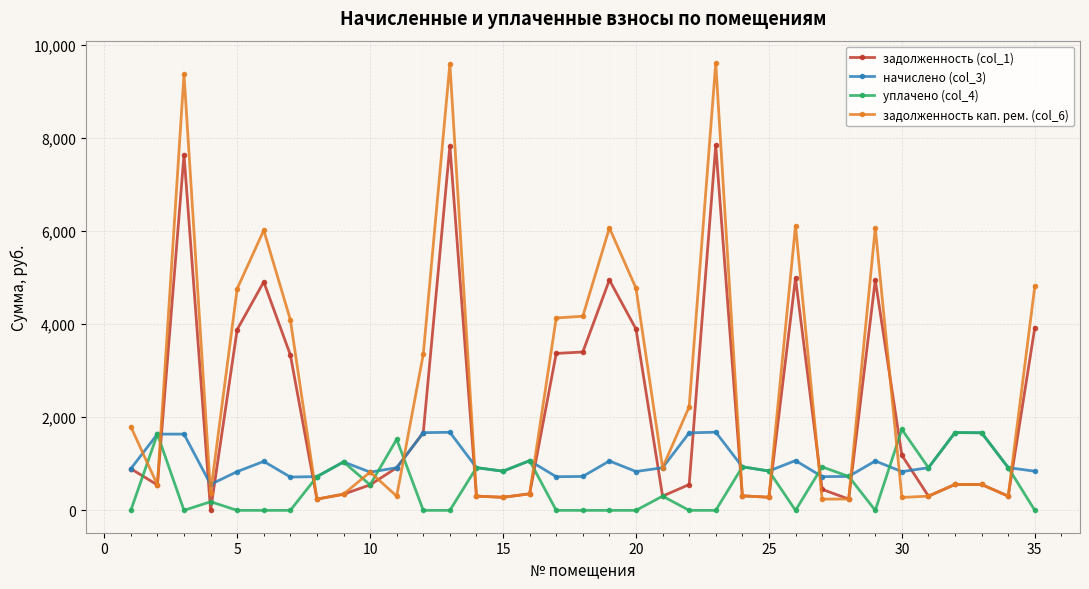

True or false: уплачено (col_4) and задолженность кап. рем. (col_6) cross at least once.

True